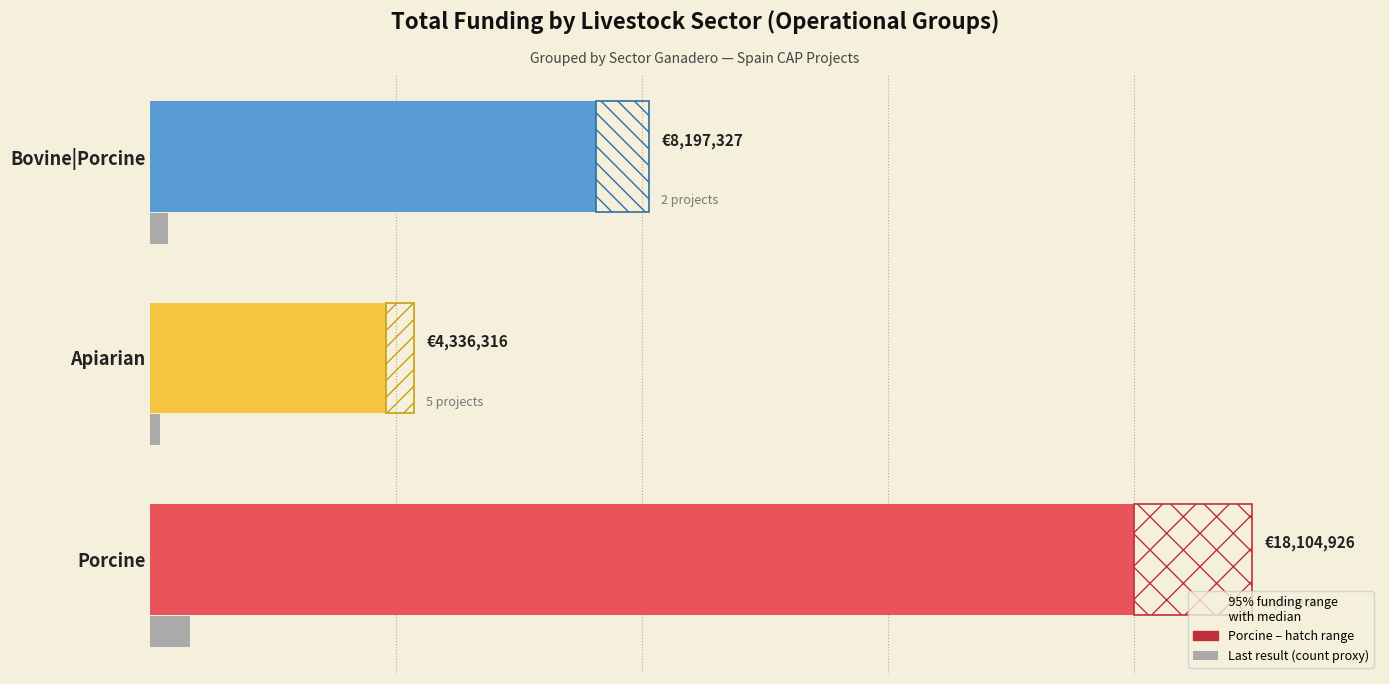

What is the value of the 1st bar from the left?

18104926